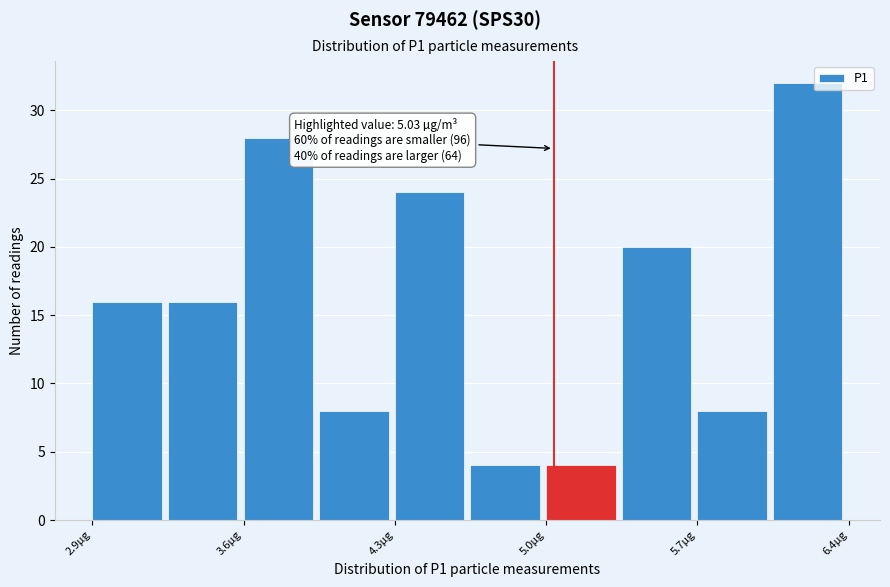

Read against the x-axis, roughly where is the centre of the tallest bar?

6.2